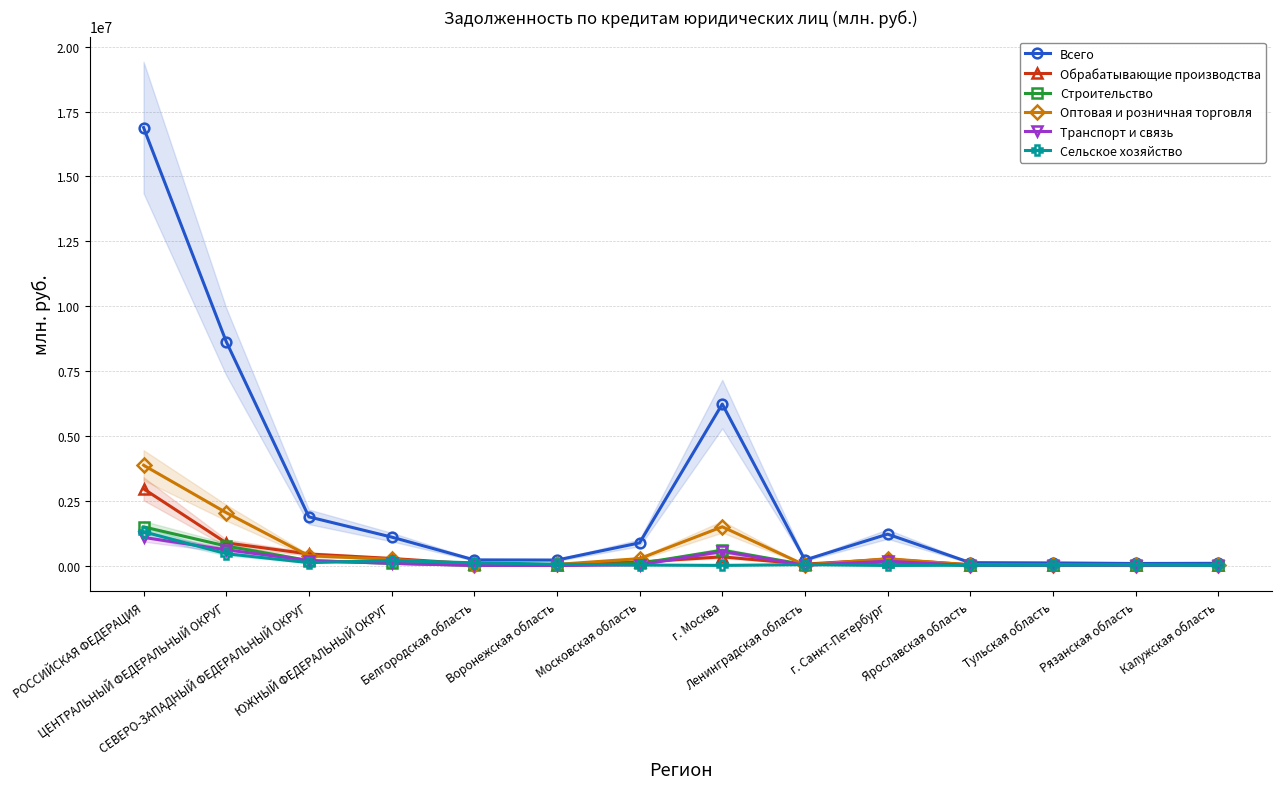

Which series has the largest total across all categories?

Всего